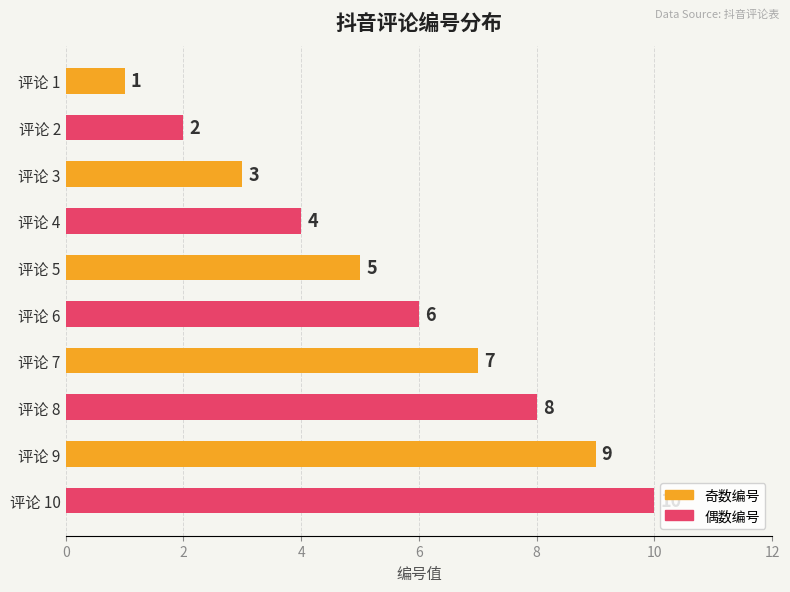

The chart shows a value of 10 at 评论 10. True or false?

True